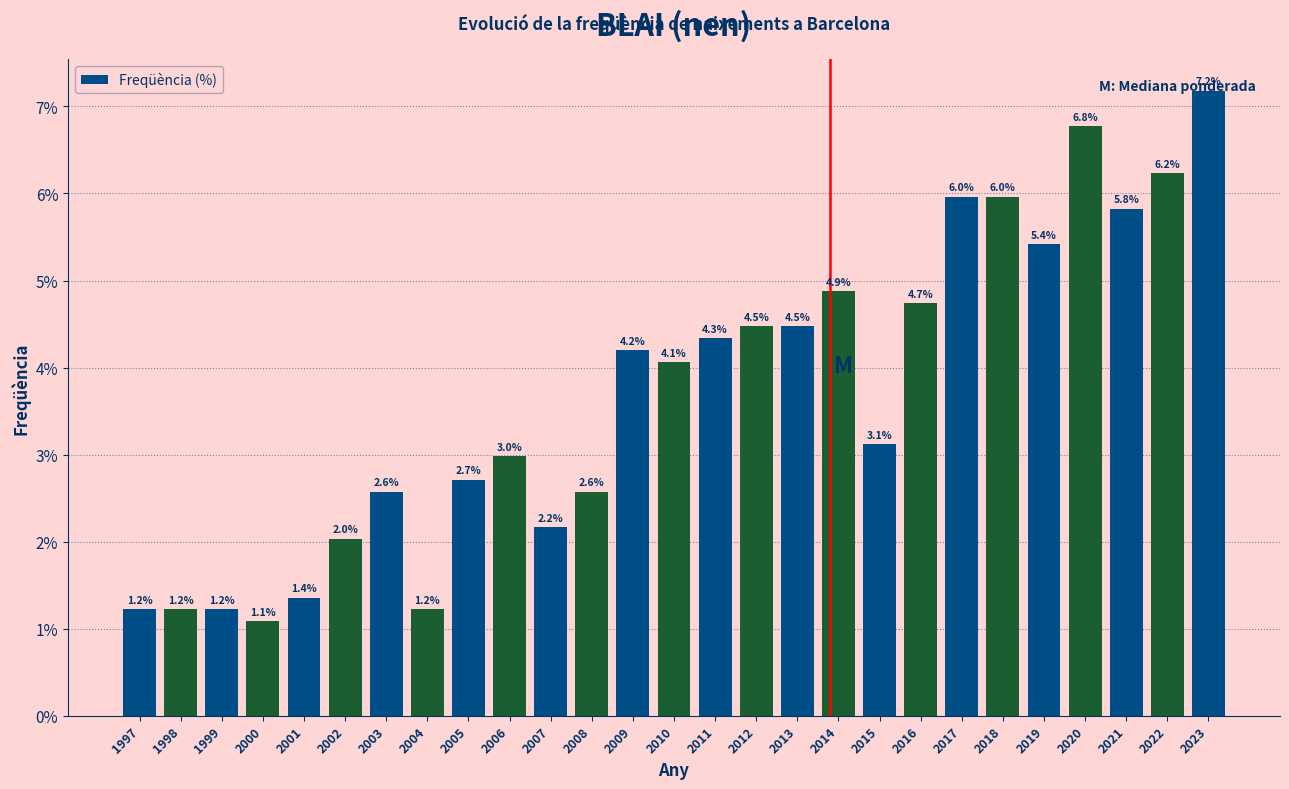

Is it true that the value at 1998 is 1.2?

True